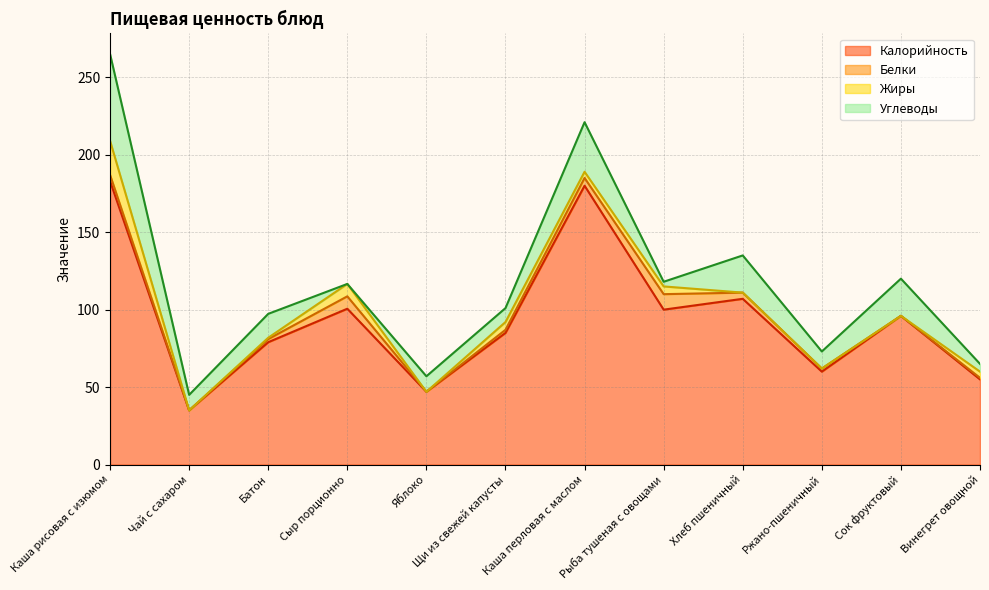

At which label does Белки reach its minimum?

Чай с сахаром